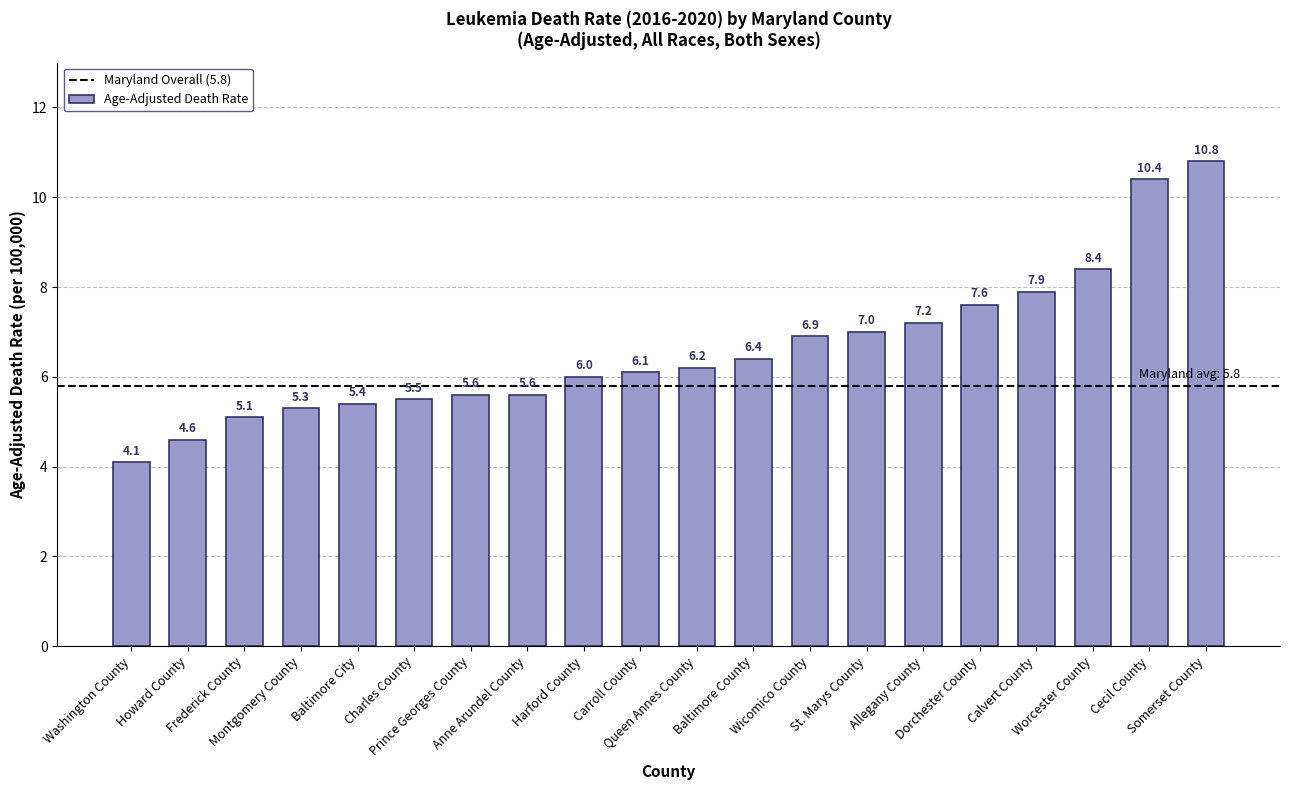

What is the difference between the maximum and minimum values?

6.7